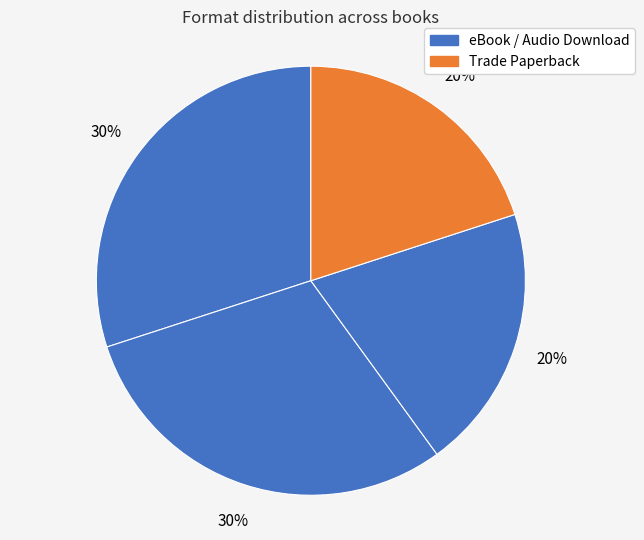

How many slices are in this pie chart?

4